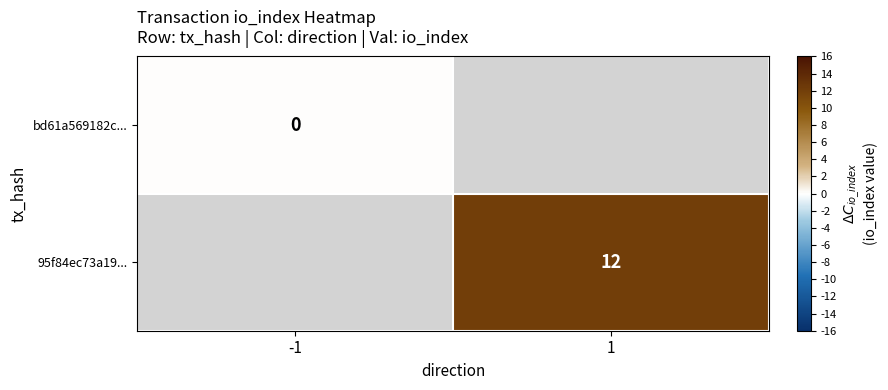

The value of 95f84ec73a19... at 1 is 2.5. True or false?

False